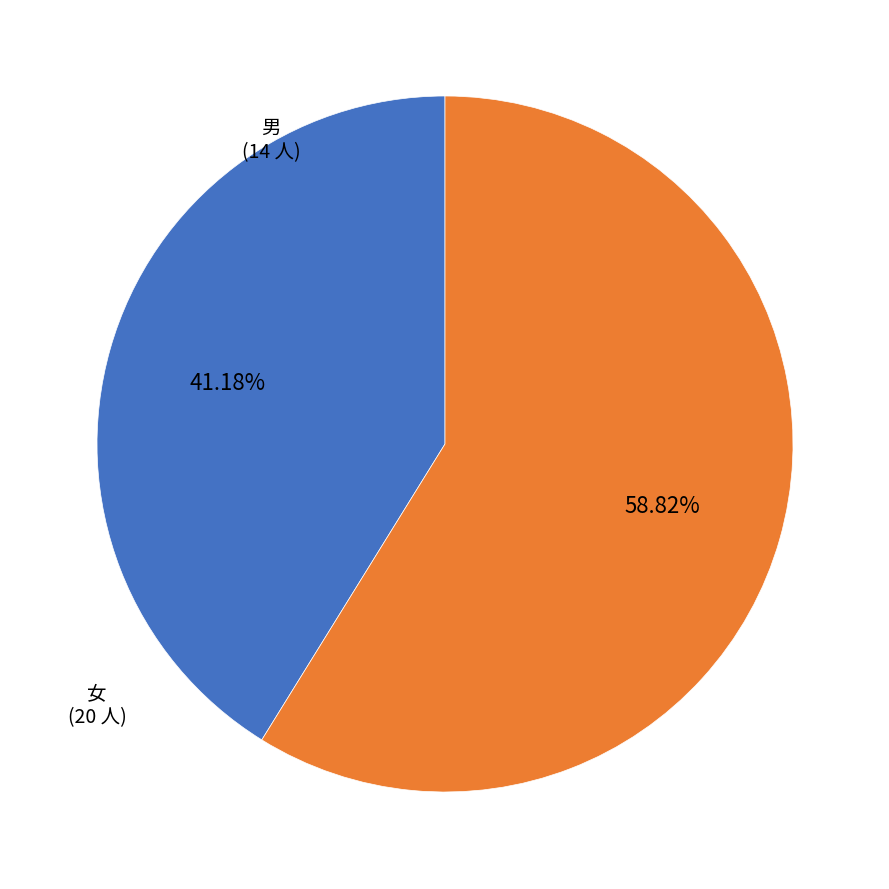

Does any single category account for the majority?

Yes